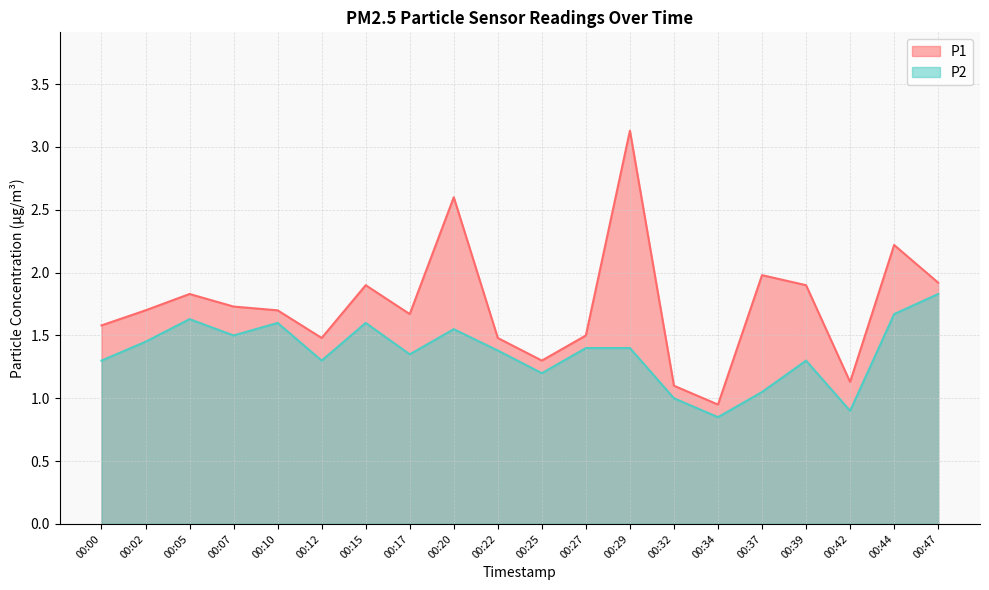

True or false: P2 and P1 cross at least once.

False